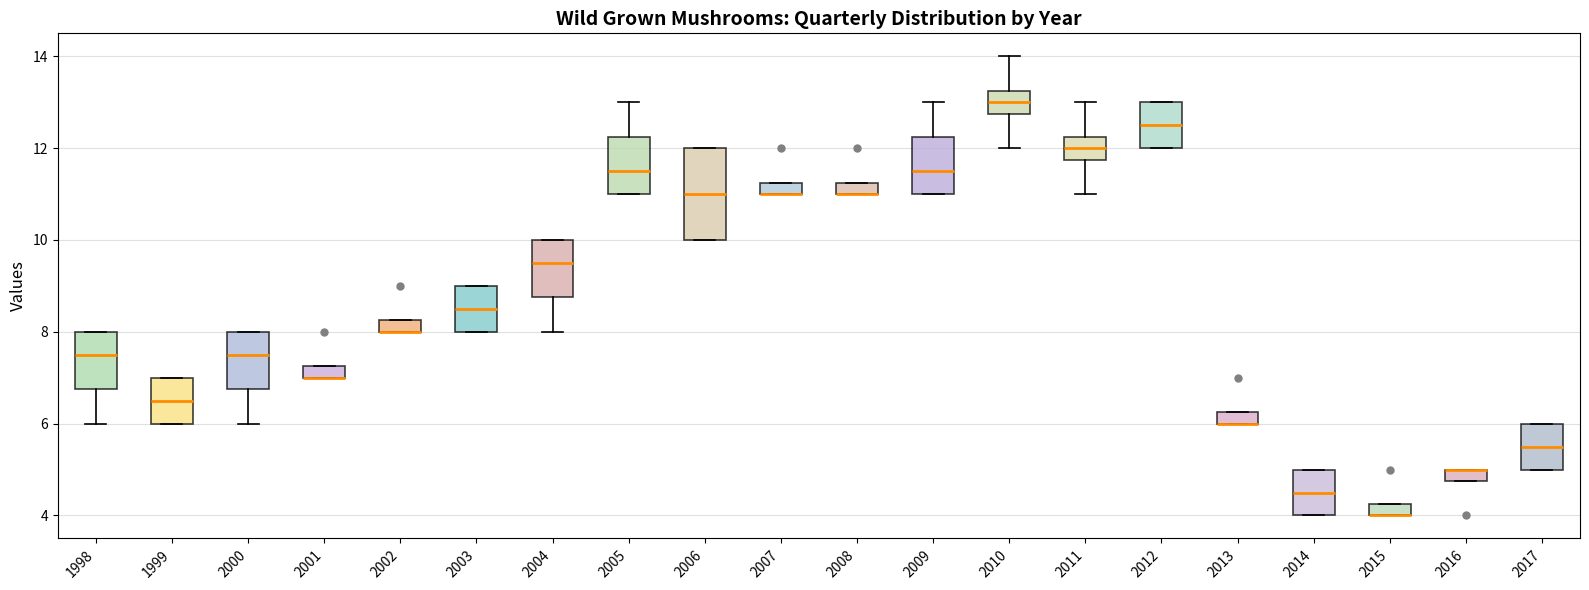

Where is the upper edge of the box at x = 2006 on the y-axis? The values are not printed on the chart, so give them approximately, as read against the axis.

12.0